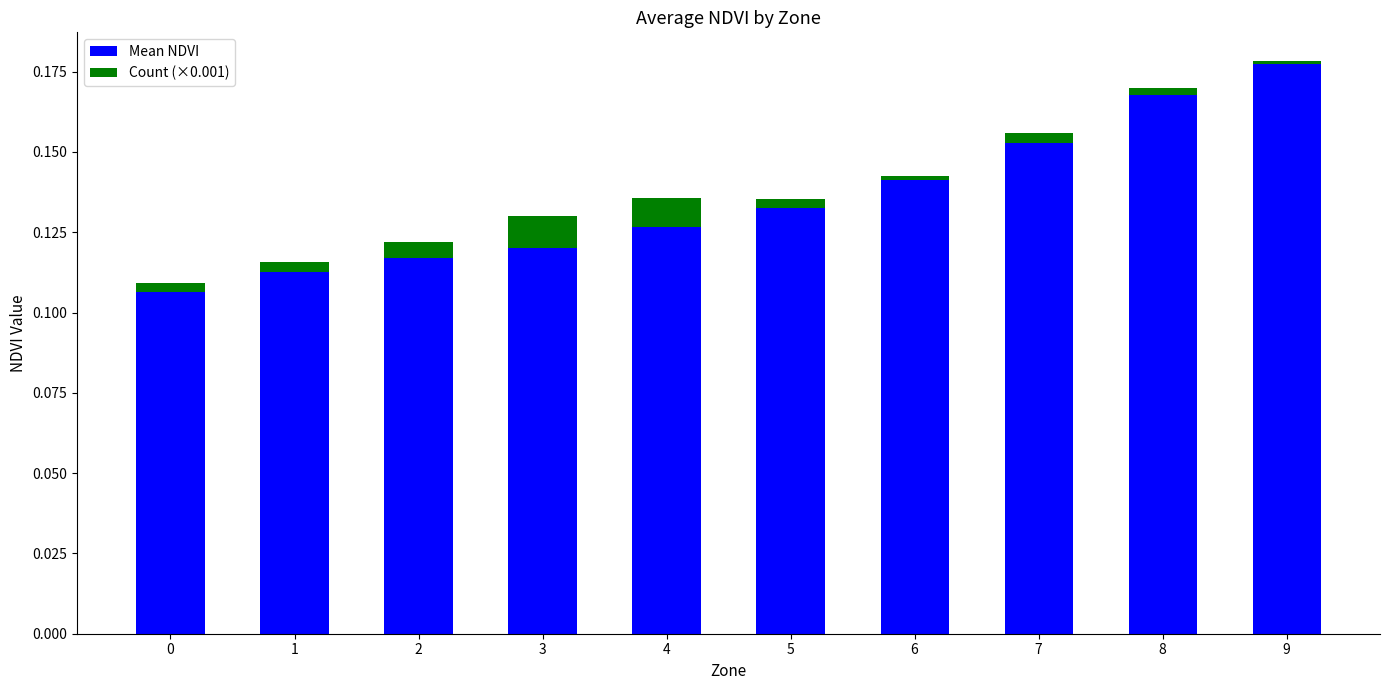

How many bars are there in total?

10